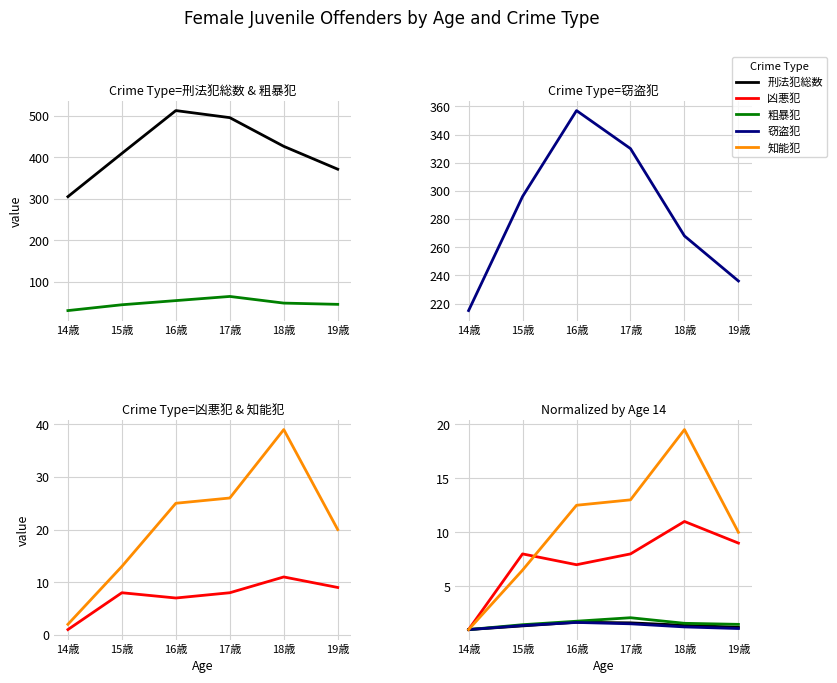

Is this an area chart (filled region under the line)?

No